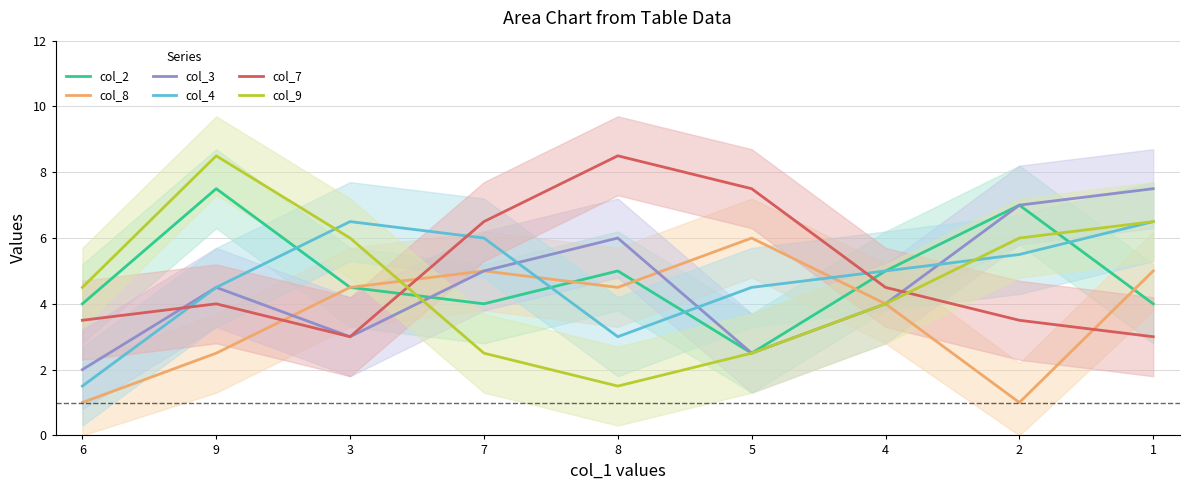

What are all the series names shown in the legend?

col_2, col_8, col_3, col_4, col_7, col_9